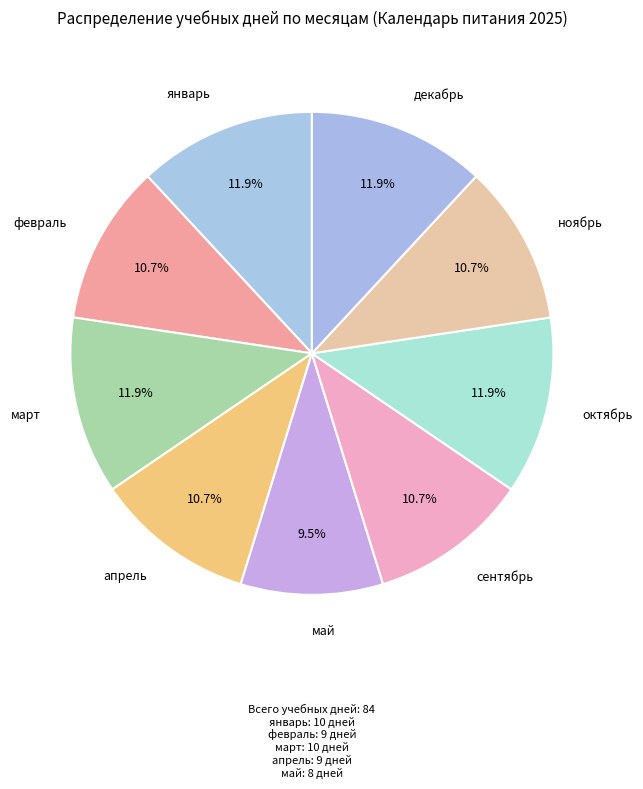

Which category has the smallest portion of the pie?

май